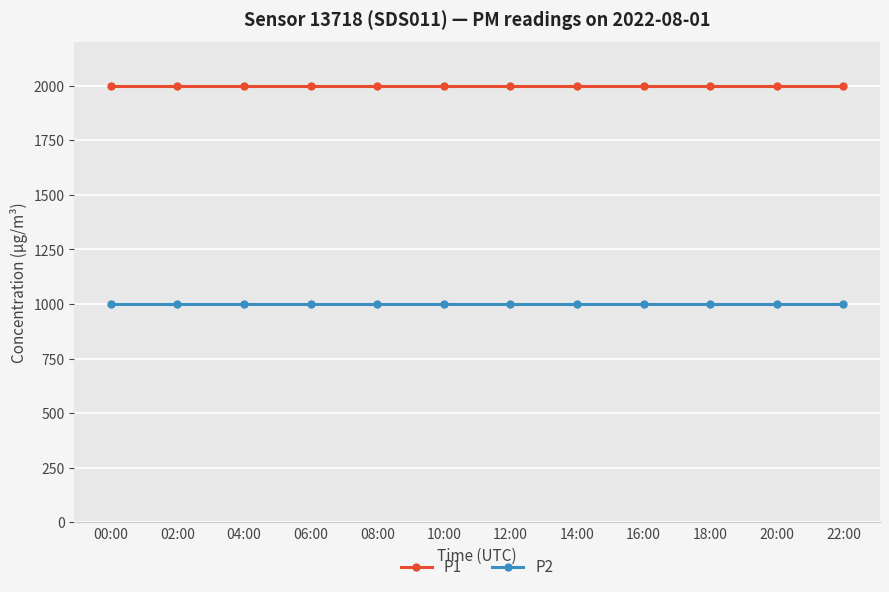

What is the total value across all series at 22:00?

2999.8